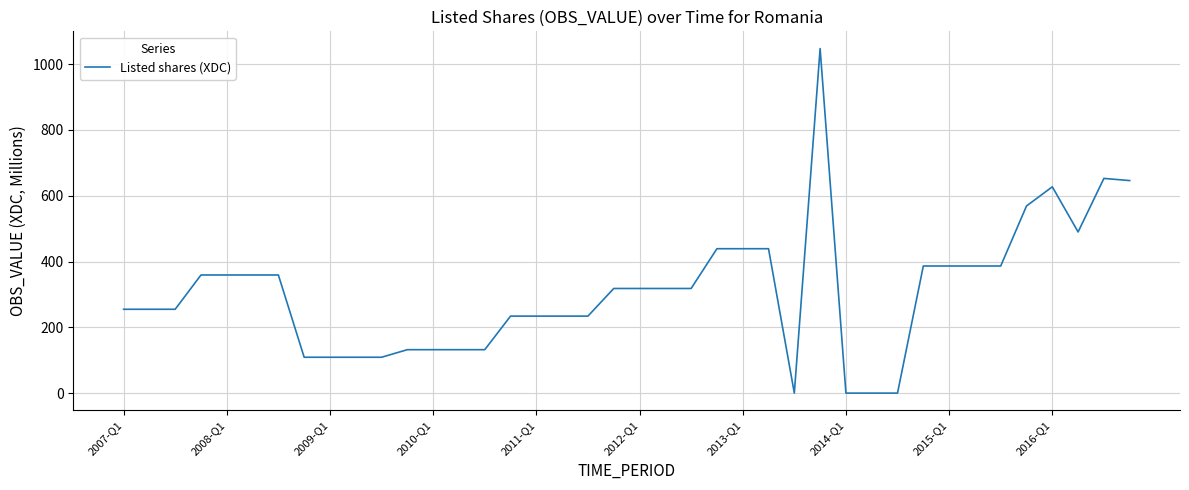

What is the greatest value displayed?

1047.2